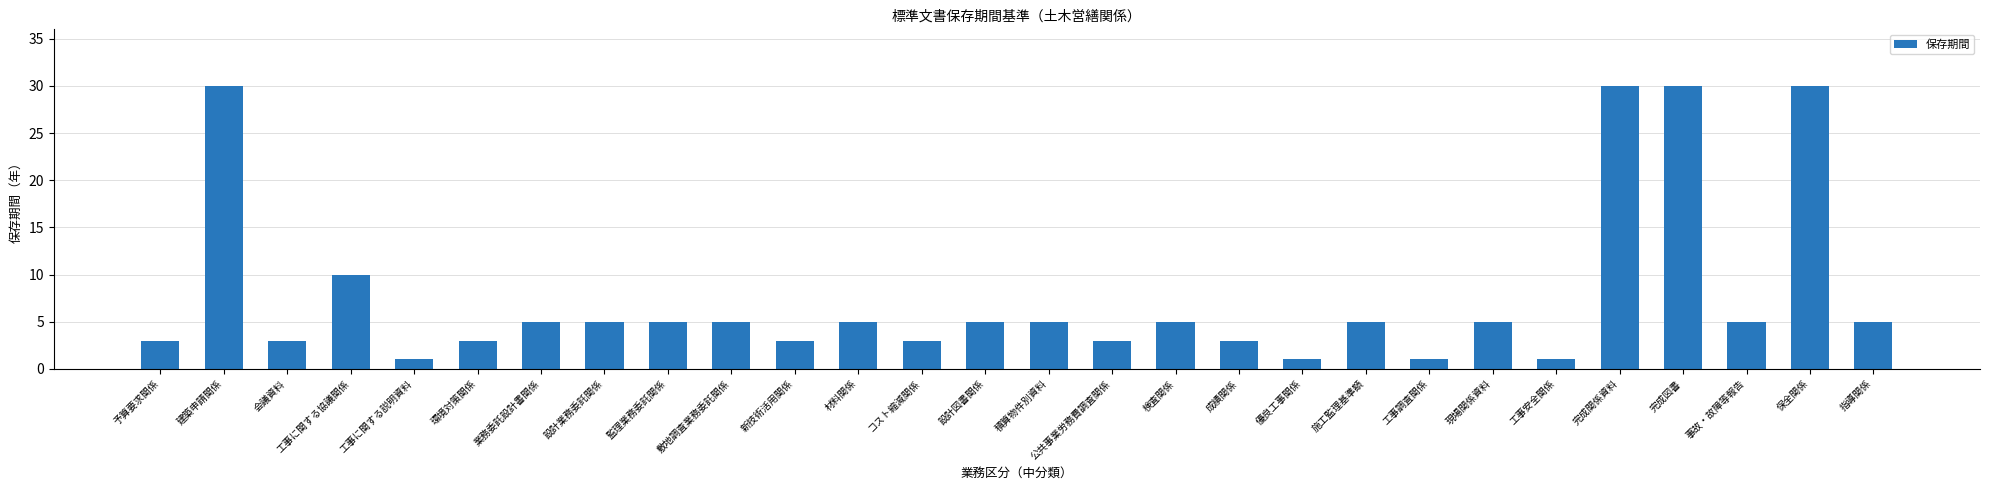

What is the greatest value displayed?

30